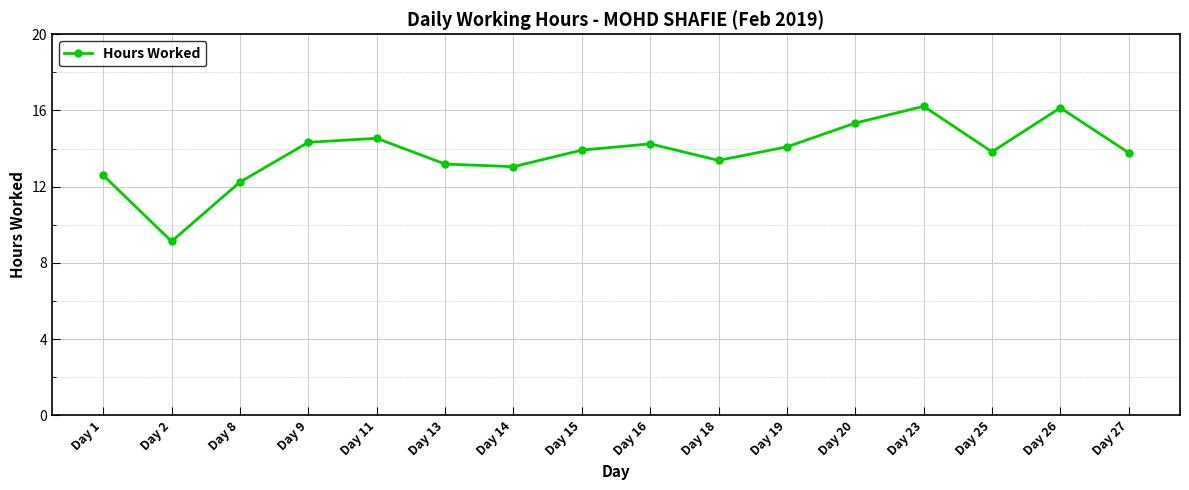

How many distinct data groups are displayed?

1